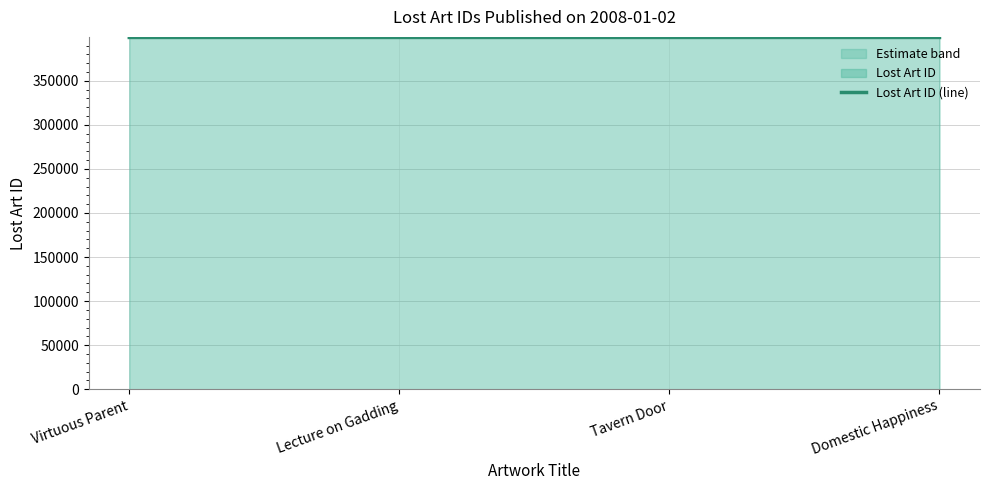

Reading left to right, transcribe all the data shown in this chart.

399176	399178	399177	399175